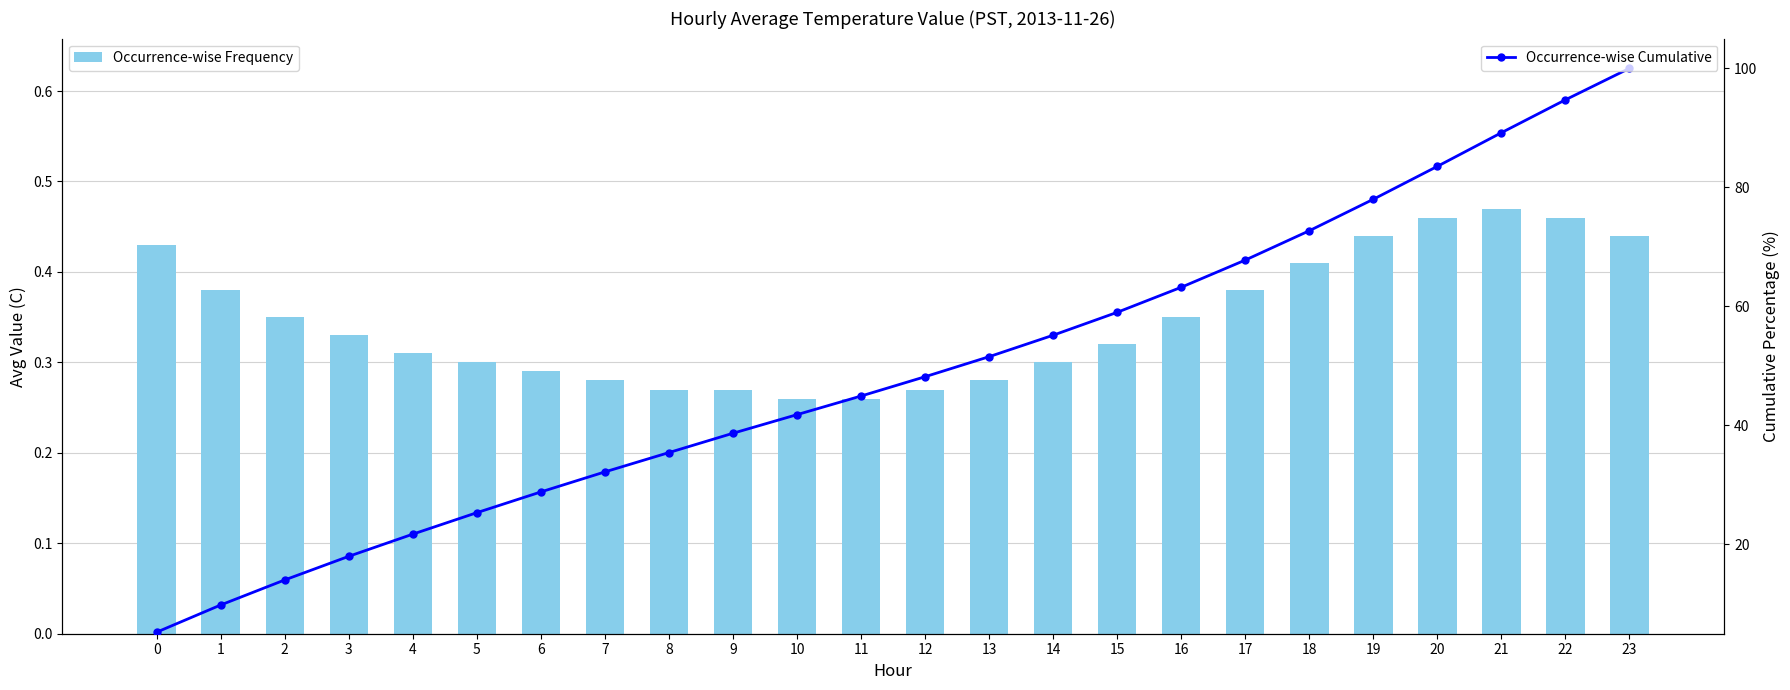

Reading right to left, list all the values displayed in this chart.

Occurrence-wise Frequency: 23=0.4	22=0.5	21=0.5	20=0.5	19=0.4	18=0.4	17=0.4	16=0.3	15=0.3	14=0.3	13=0.3	12=0.3	11=0.3	10=0.3	9=0.3	8=0.3	7=0.3	6=0.3	5=0.3	4=0.3	3=0.3	2=0.3	1=0.4	0=0.4
Occurrence-wise Cumulative: 23=100.0	22=94.7	21=89.2	20=83.5	19=78.0	18=72.7	17=67.7	16=63.2	15=59.0	14=55.1	13=51.5	12=48.1	11=44.9	10=41.8	9=38.6	8=35.4	7=32.1	6=28.8	5=25.3	4=21.7	3=17.9	2=14.0	1=9.7	0=5.2